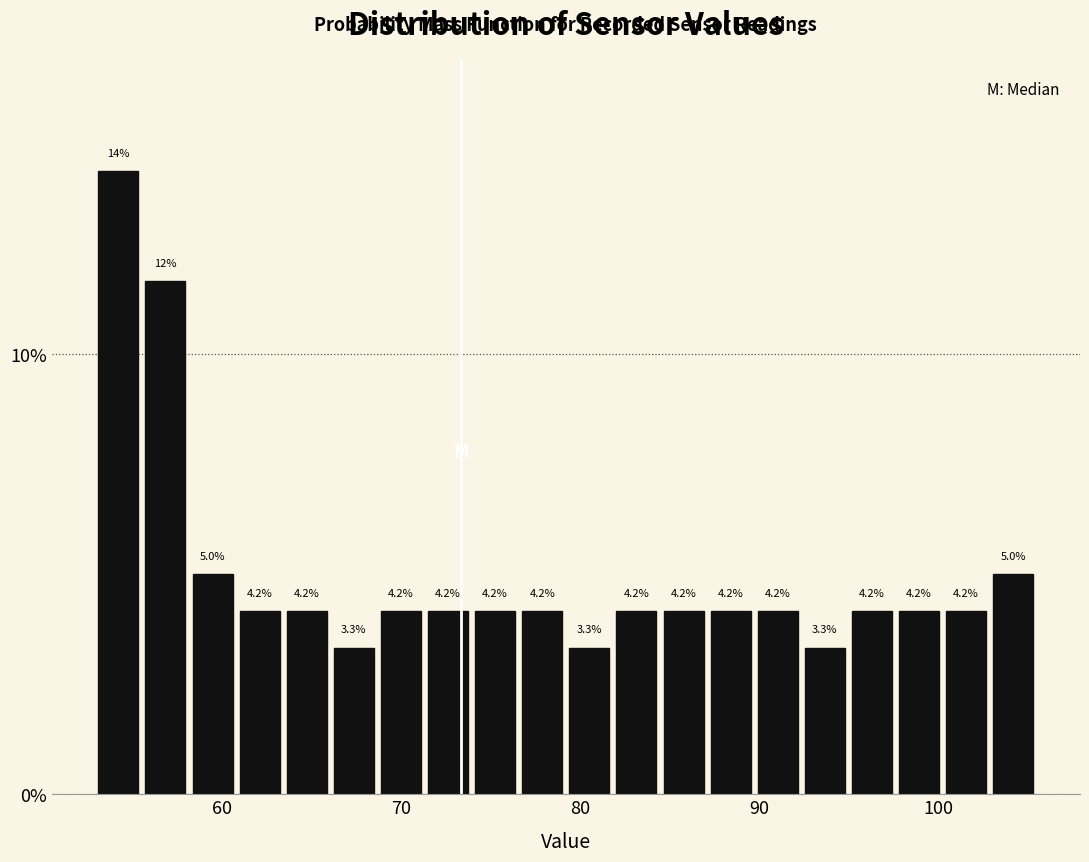

Around what value on the x-axis is the tallest bar? Give the approximate position of its centre, as read against the axis.

54